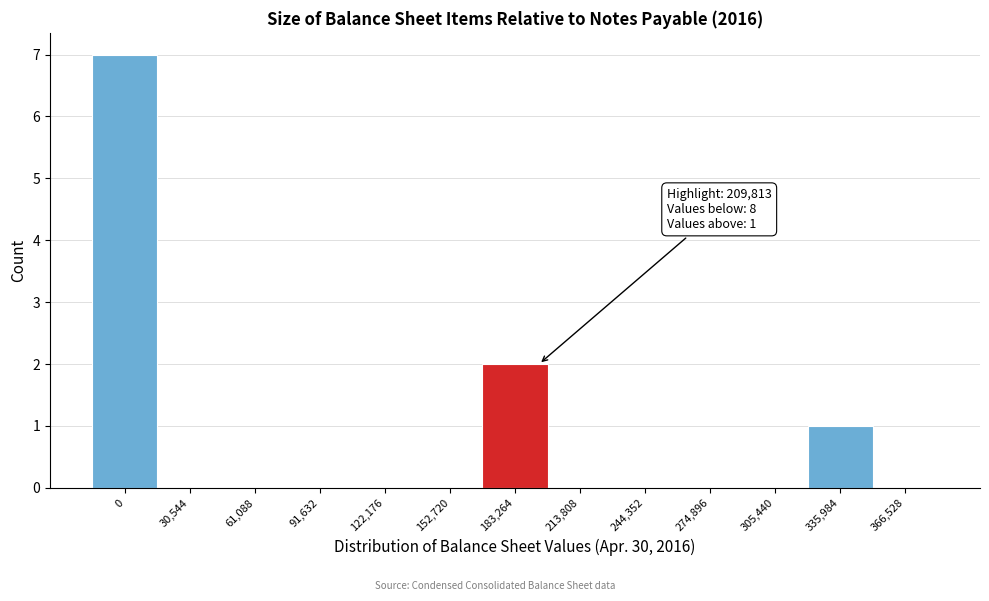

Reading left to right, list all the values displayed in this chart.

0=7	30,544=0	61,088=0	91,632=0	122,176=0	152,720=0	183,264=2	213,808=0	244,352=0	274,896=0	305,440=0	335,984=1	366,528=0